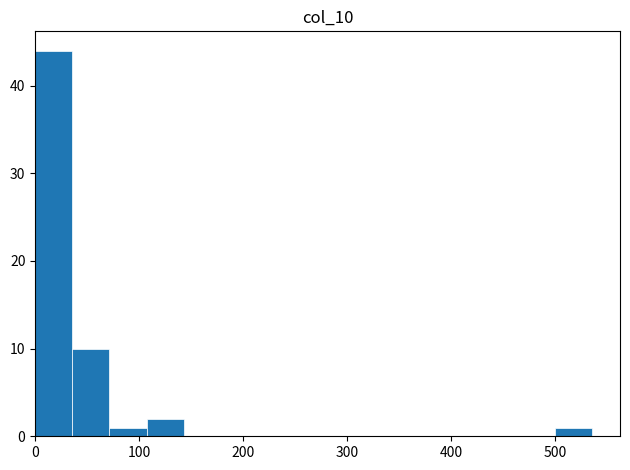

Around what value on the x-axis is the tallest bar? Give the approximate position of its centre, as read against the axis.

20